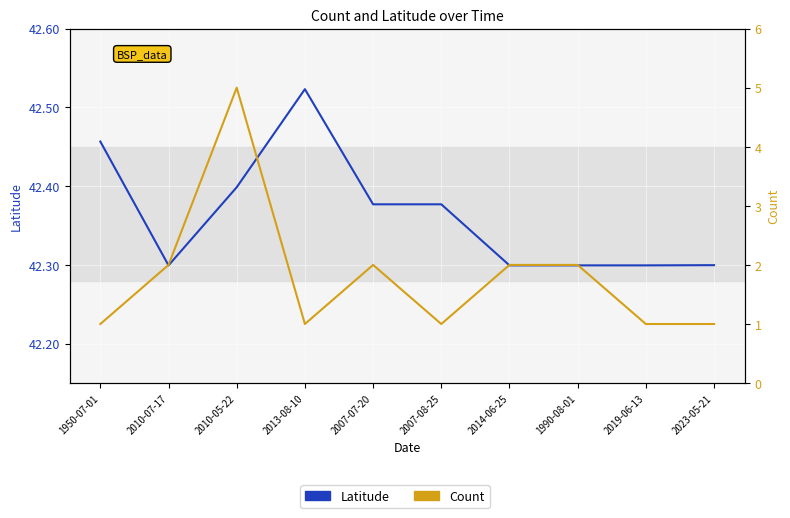

How many lines are shown in the chart?

2